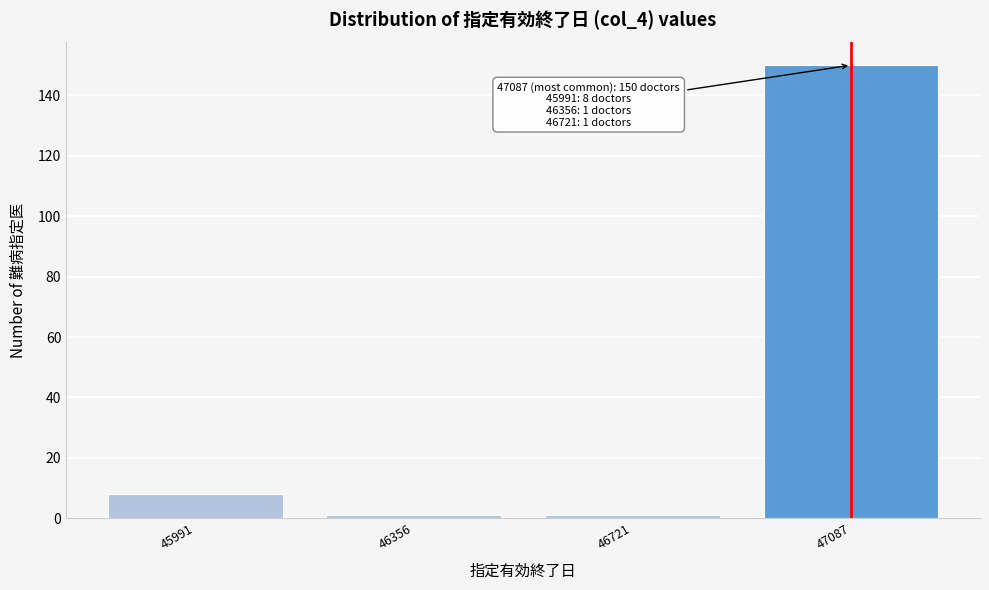

Reading left to right, list all the values displayed in this chart.

8	1	1	150